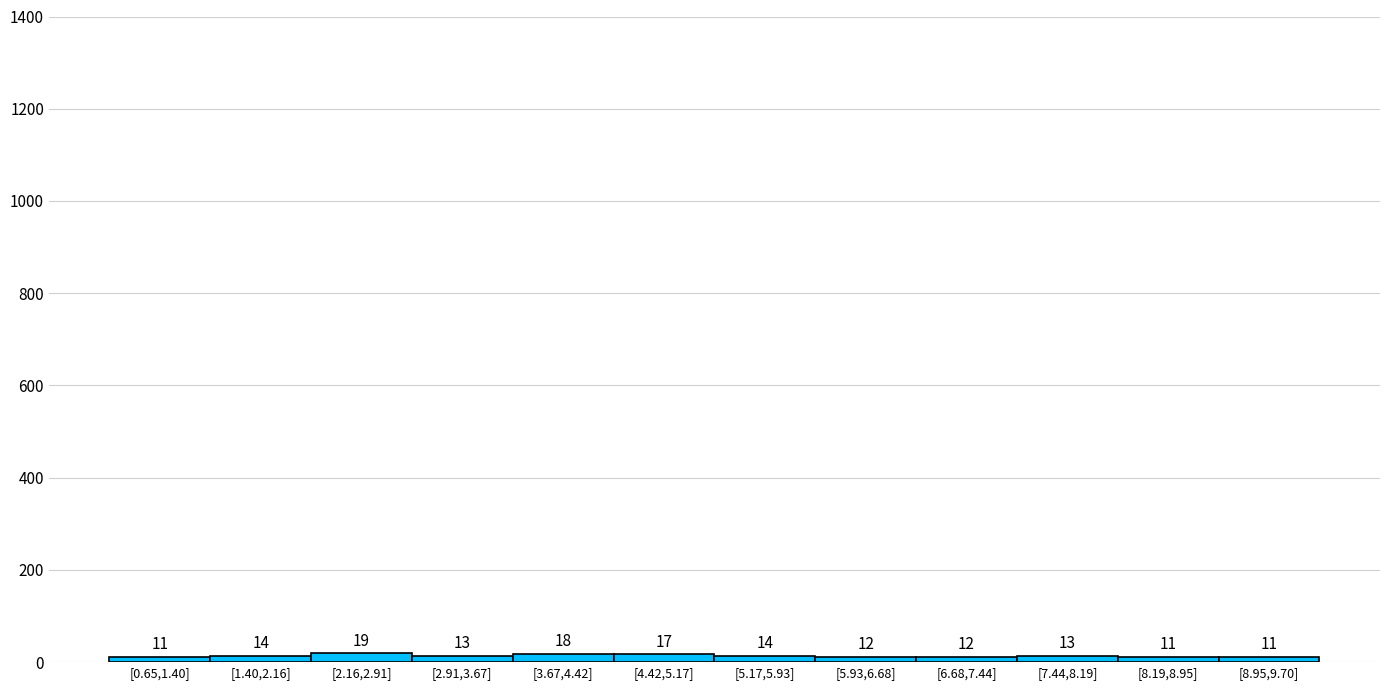

Reading left to right, what are all the values shown in this chart?

11	14	19	13	18	17	14	12	12	13	11	11